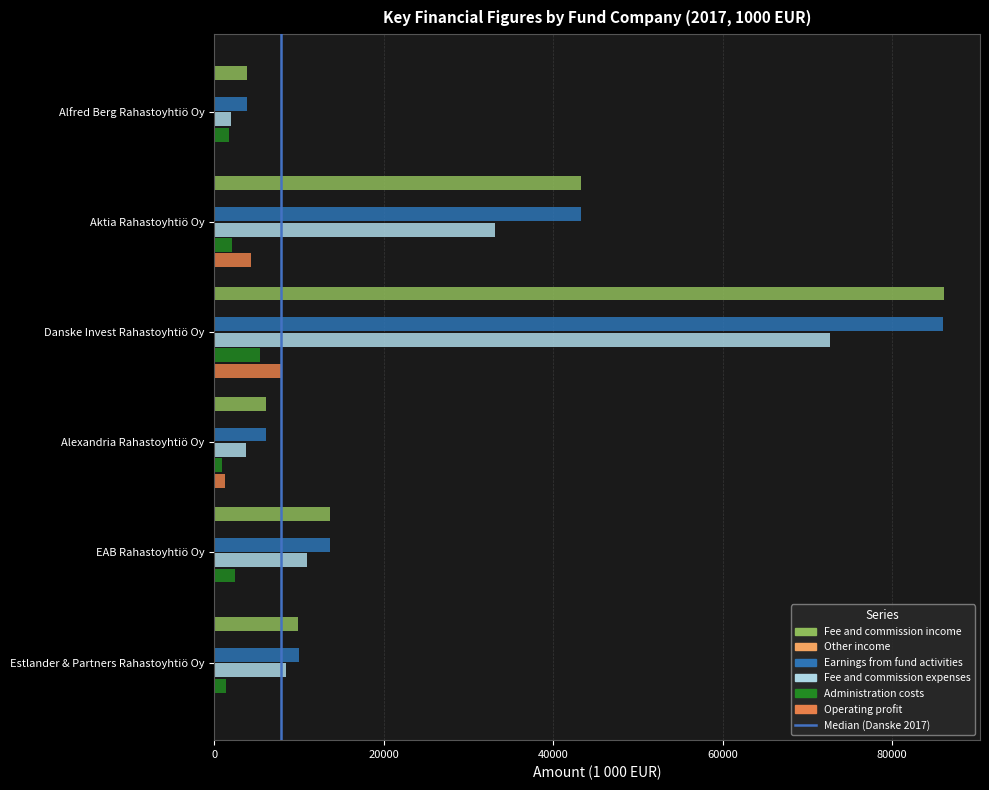

True or false: Fee and commission income has a value of 17774 at EAB Rahastoyhtiö Oy.

False